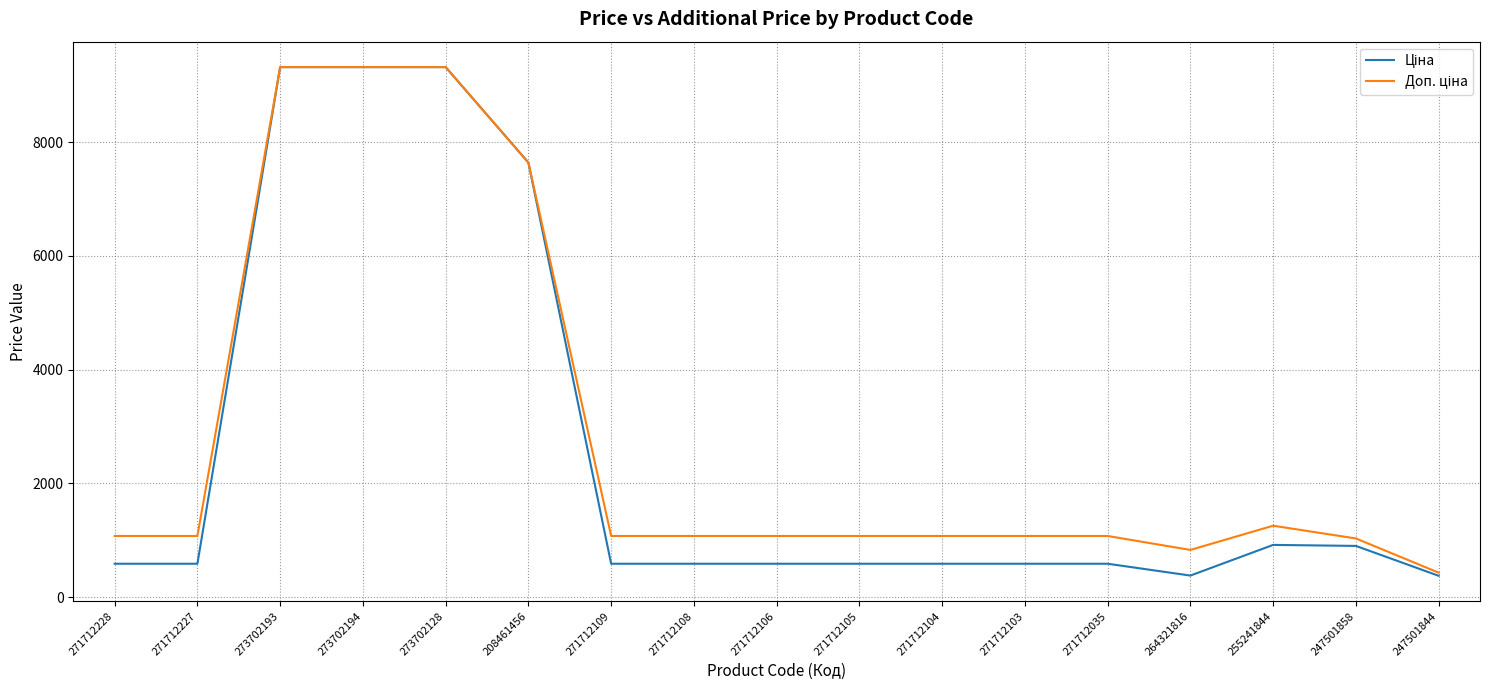

What is the maximum value shown in the chart?

9321.4